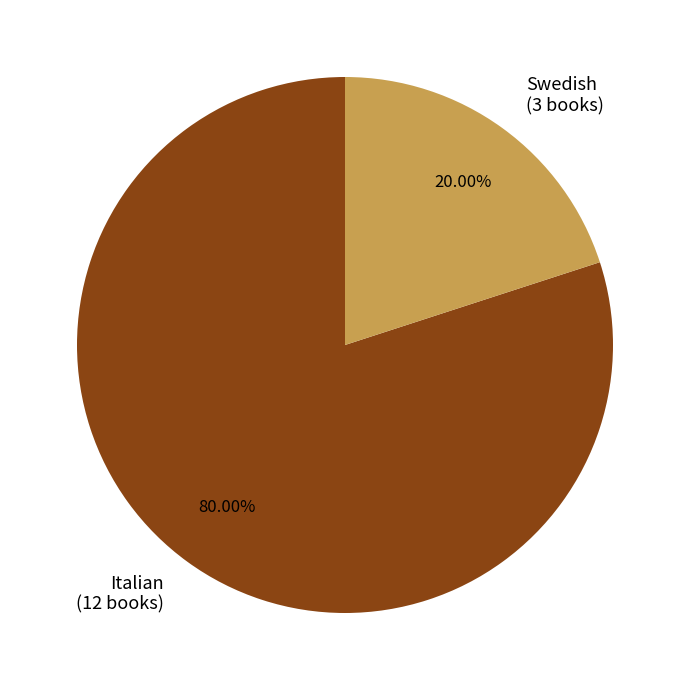

What is the largest slice in the pie chart?

Italian